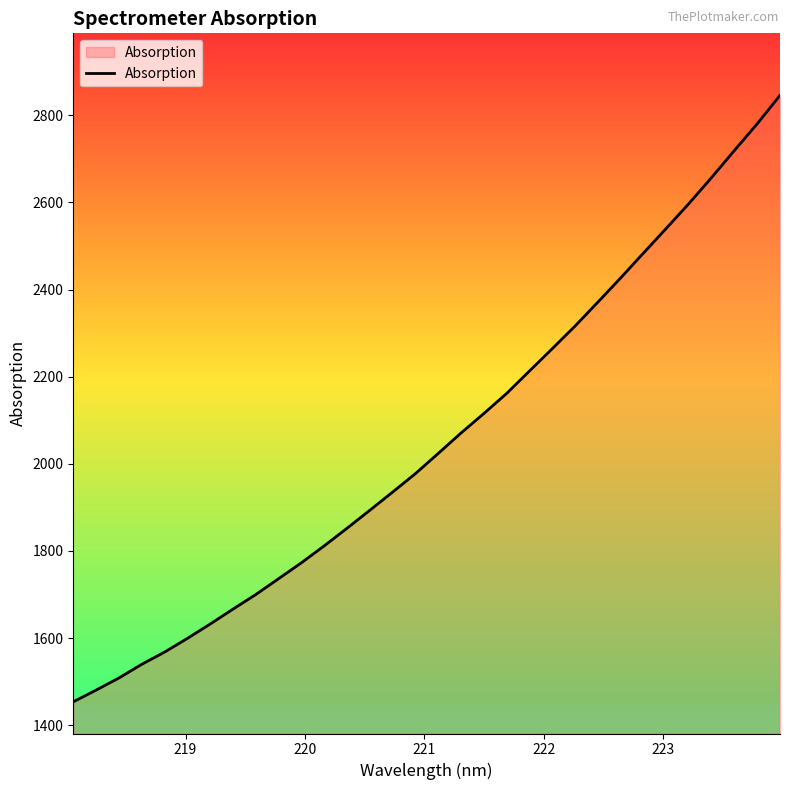

What is the highest value of the Absorption series?

2845.8